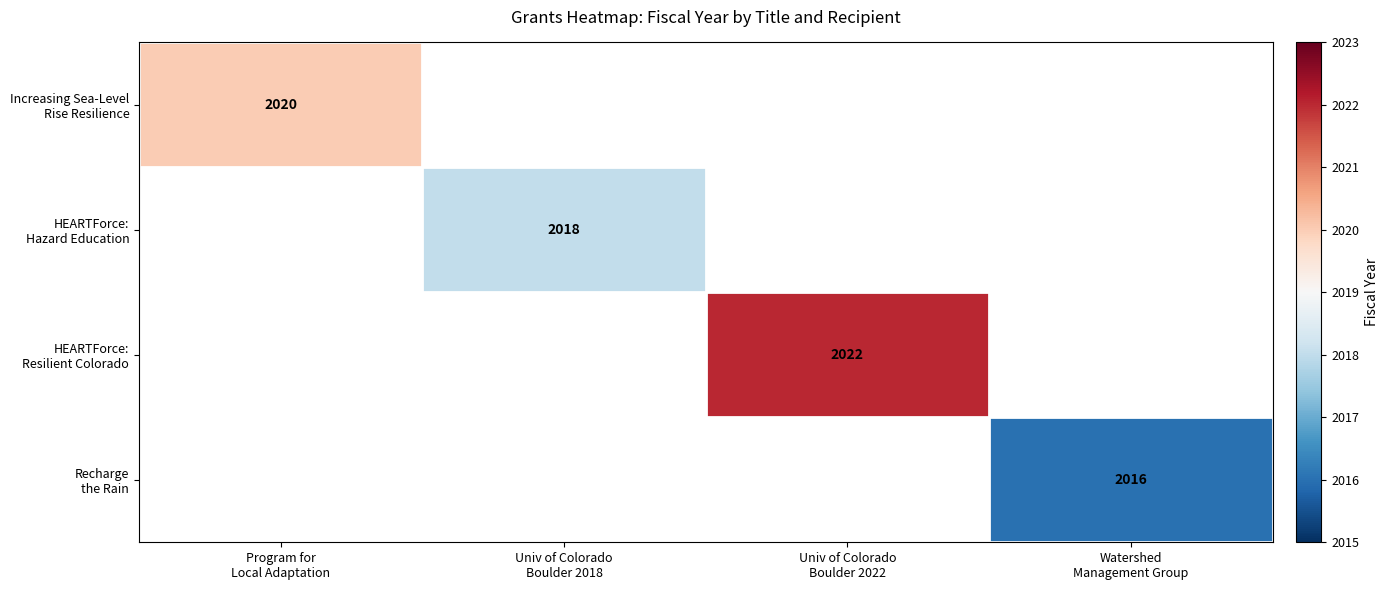

How many categories are shown in the chart?

4